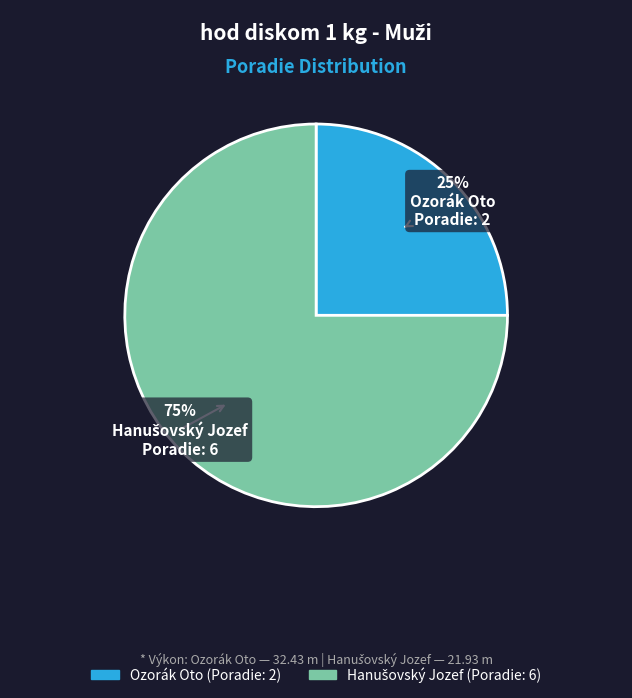

The Ozorák Oto slice represents 25% of the pie. True or false?

True